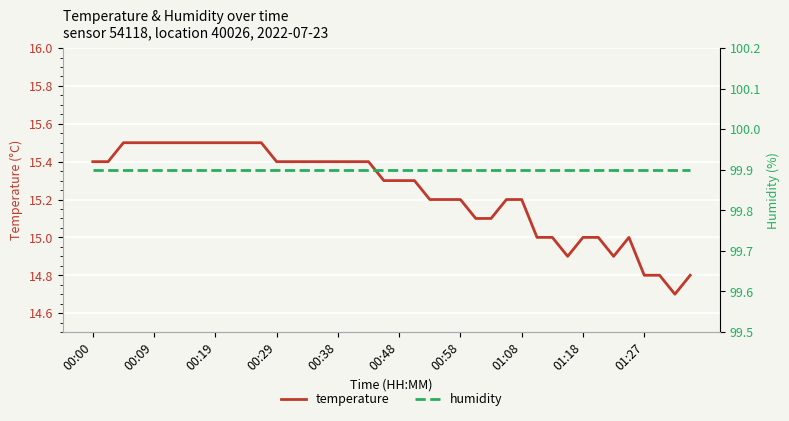

What is the highest value of the humidity series?

99.9